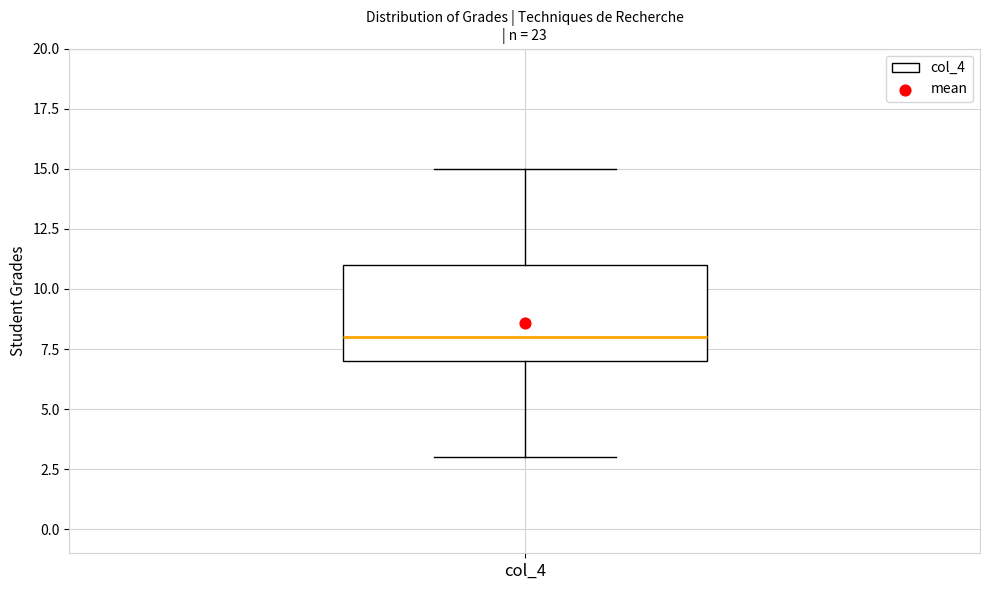

Transcribe this box plot: give where the median line is, the range the box spans, and where the two whiskers end, as read against the y-axis. The values are not printed on the chart, so give them approximately, as read against the axis.

median 8, box 7 to 11, whiskers 3 to 15